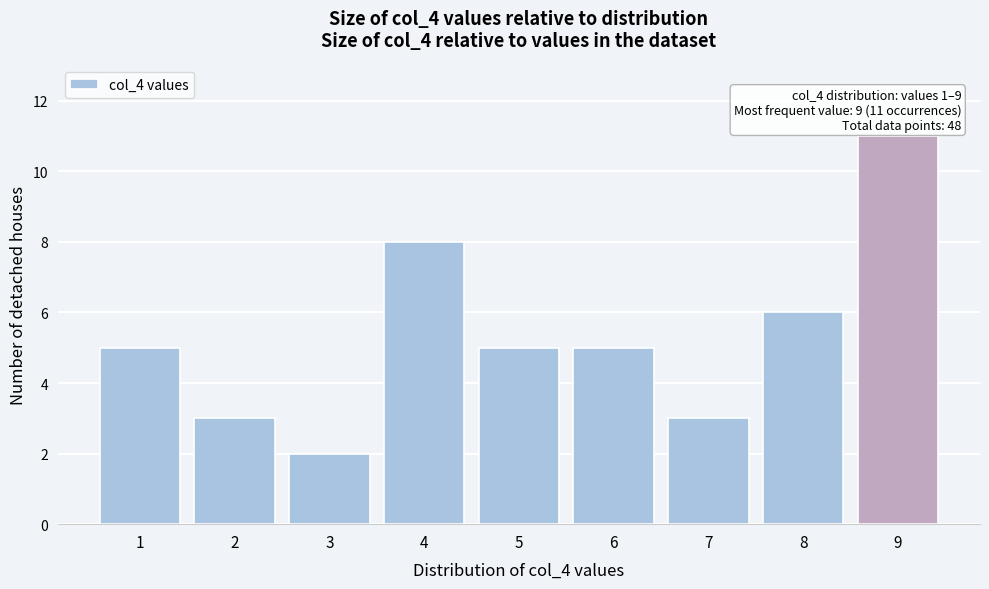

Reading right to left, what are all the values shown in this chart?

9=11	8=6	7=3	6=5	5=5	4=8	3=2	2=3	1=5